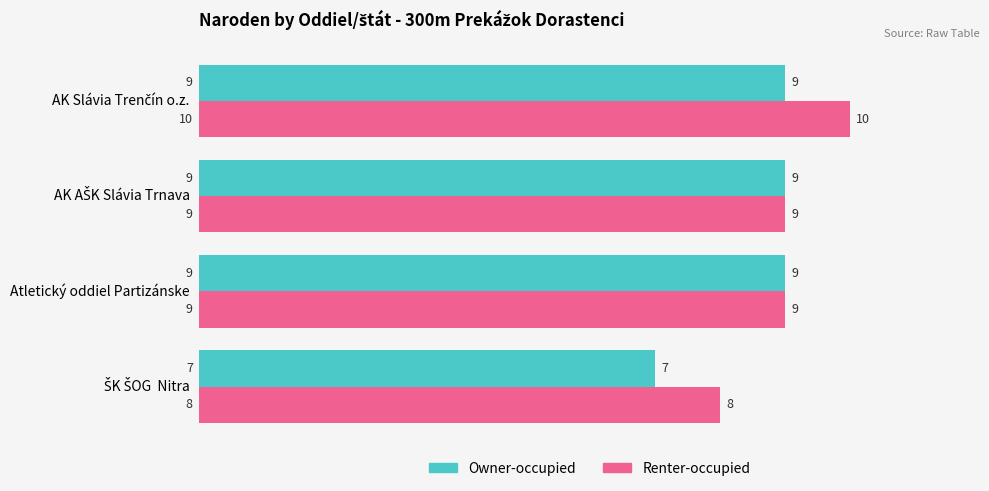

List the series in order of their overall mean, highest first.

Renter-occupied, Owner-occupied